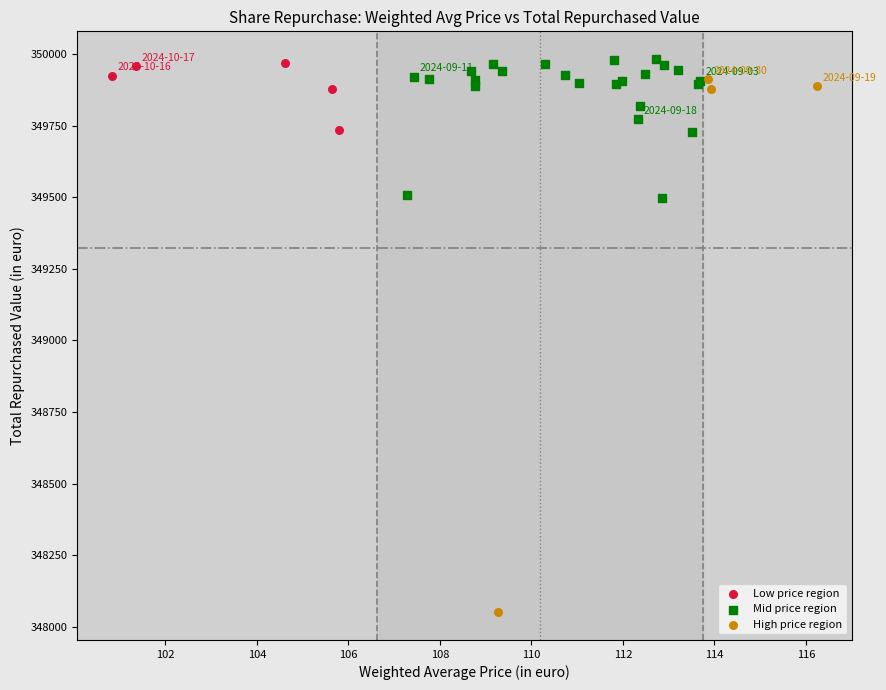

What are all the series names shown in the legend?

Low price region, Mid price region, High price region